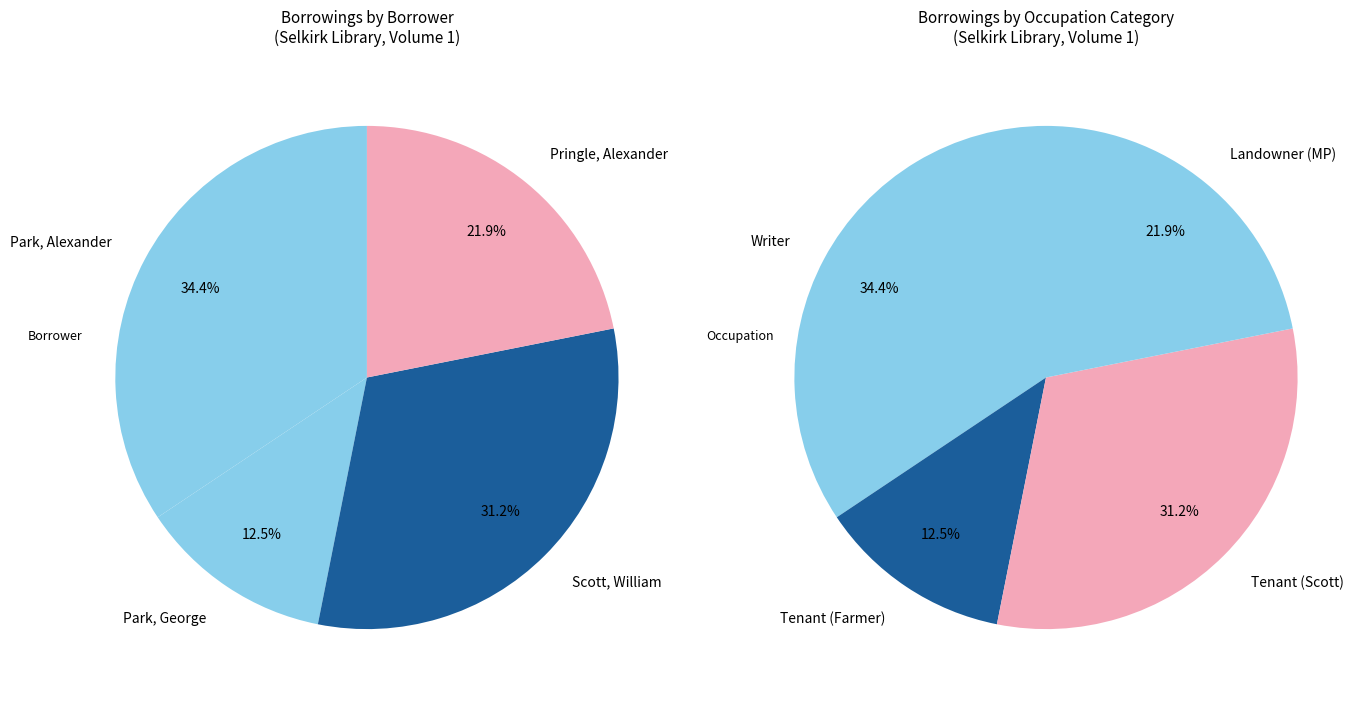

True or false: 14 accounts for 1% of the total.

False